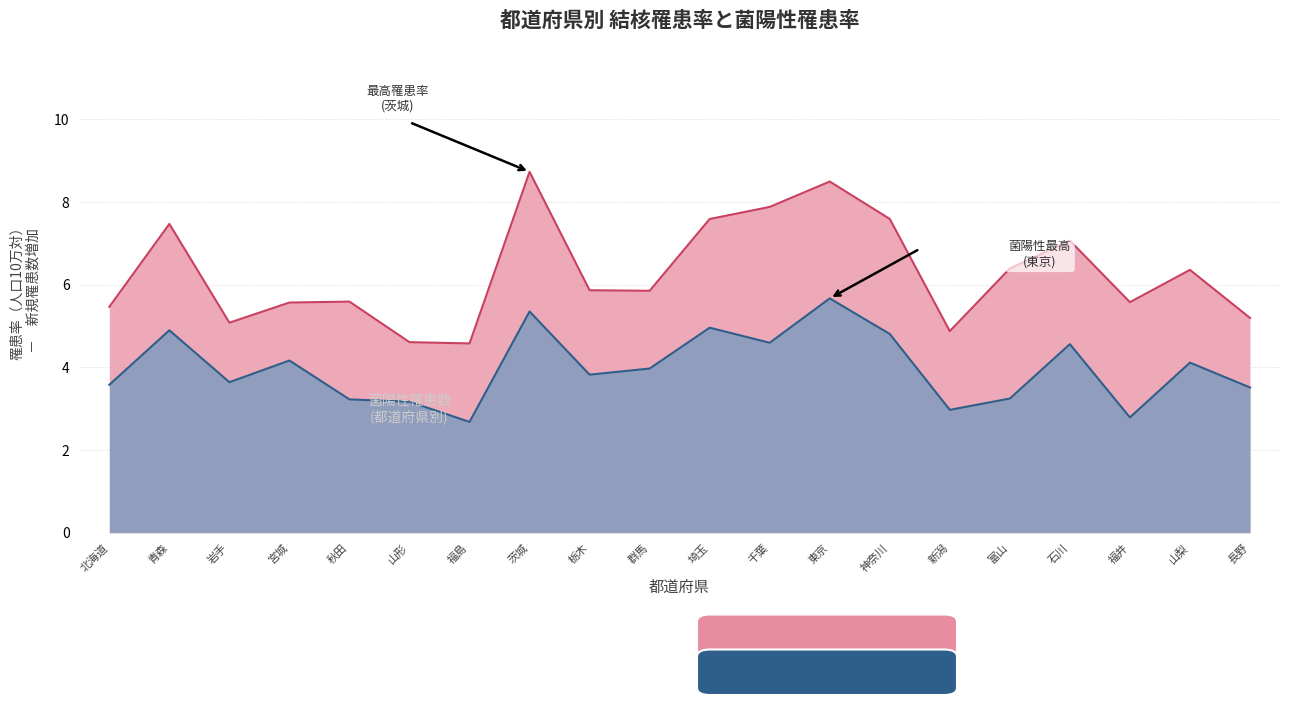

What are all the series names shown in the legend?

菌陽性罹患率, 罹患率